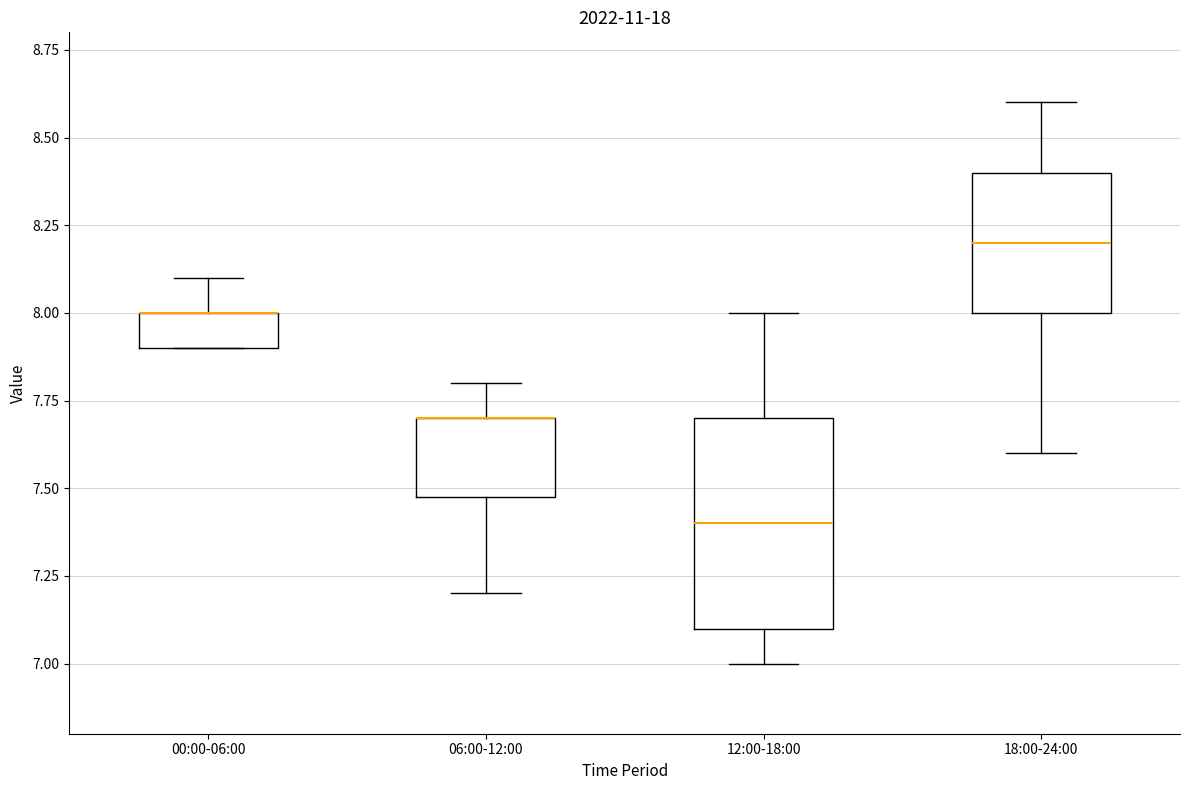

Reading left to right, transcribe this box plot: for each box, give where its median line is, the range the box spans, and where its two whiskers end, as read against the y-axis. The values are not printed on the chart, so give them approximately, as read against the axis.

00:00-06:00: median 8.0 (drawn on the box's upper edge), box 7.9 to 8.0, whiskers 7.9 to 8.1
06:00-12:00: median 7.7 (drawn on the box's upper edge), box 7.5 to 7.7, whiskers 7.2 to 7.8
12:00-18:00: median 7.4, box 7.1 to 7.7, whiskers 7.0 to 8.0
18:00-24:00: median 8.2, box 8.0 to 8.4, whiskers 7.6 to 8.6